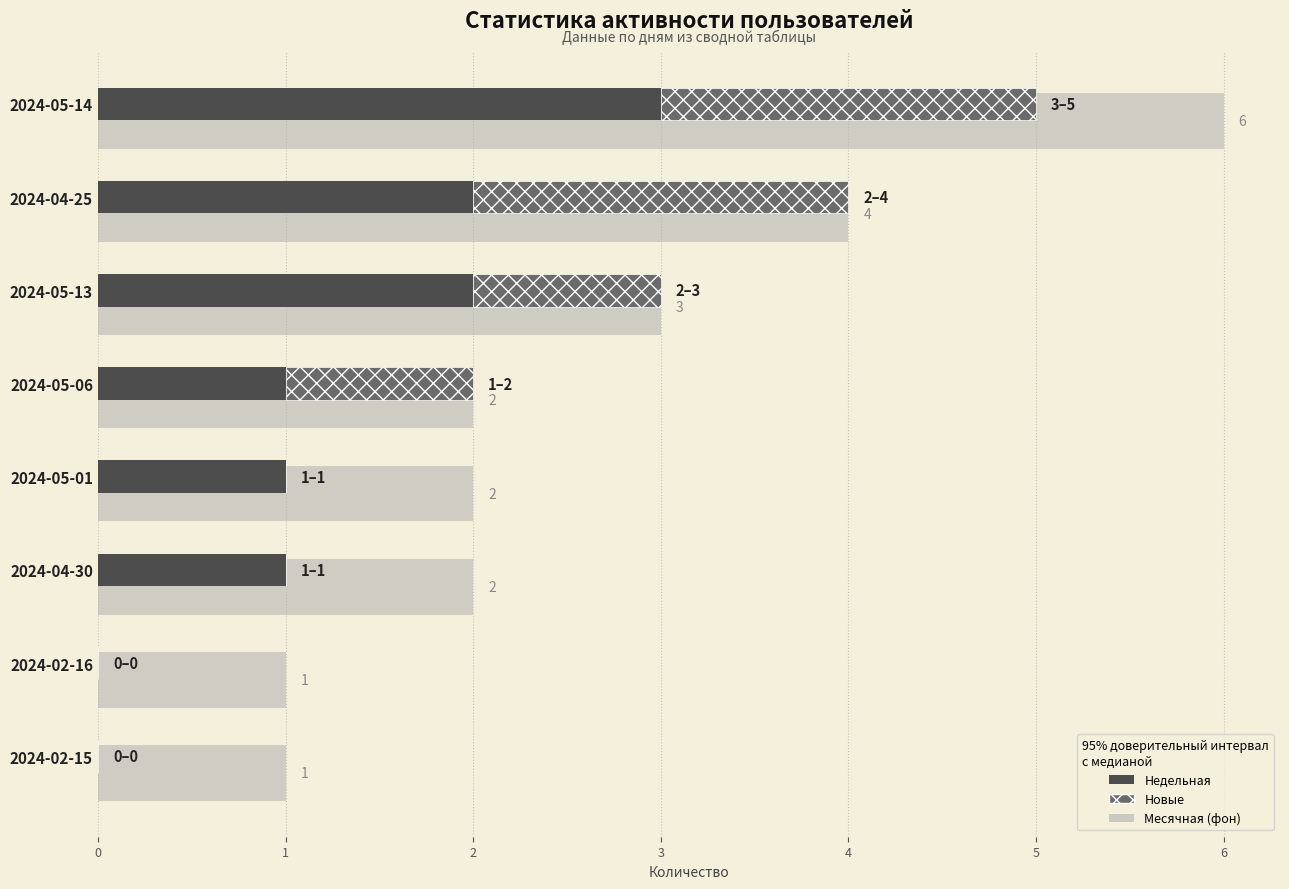

The value of Месячная at 2024-05-06 is 2. True or false?

True